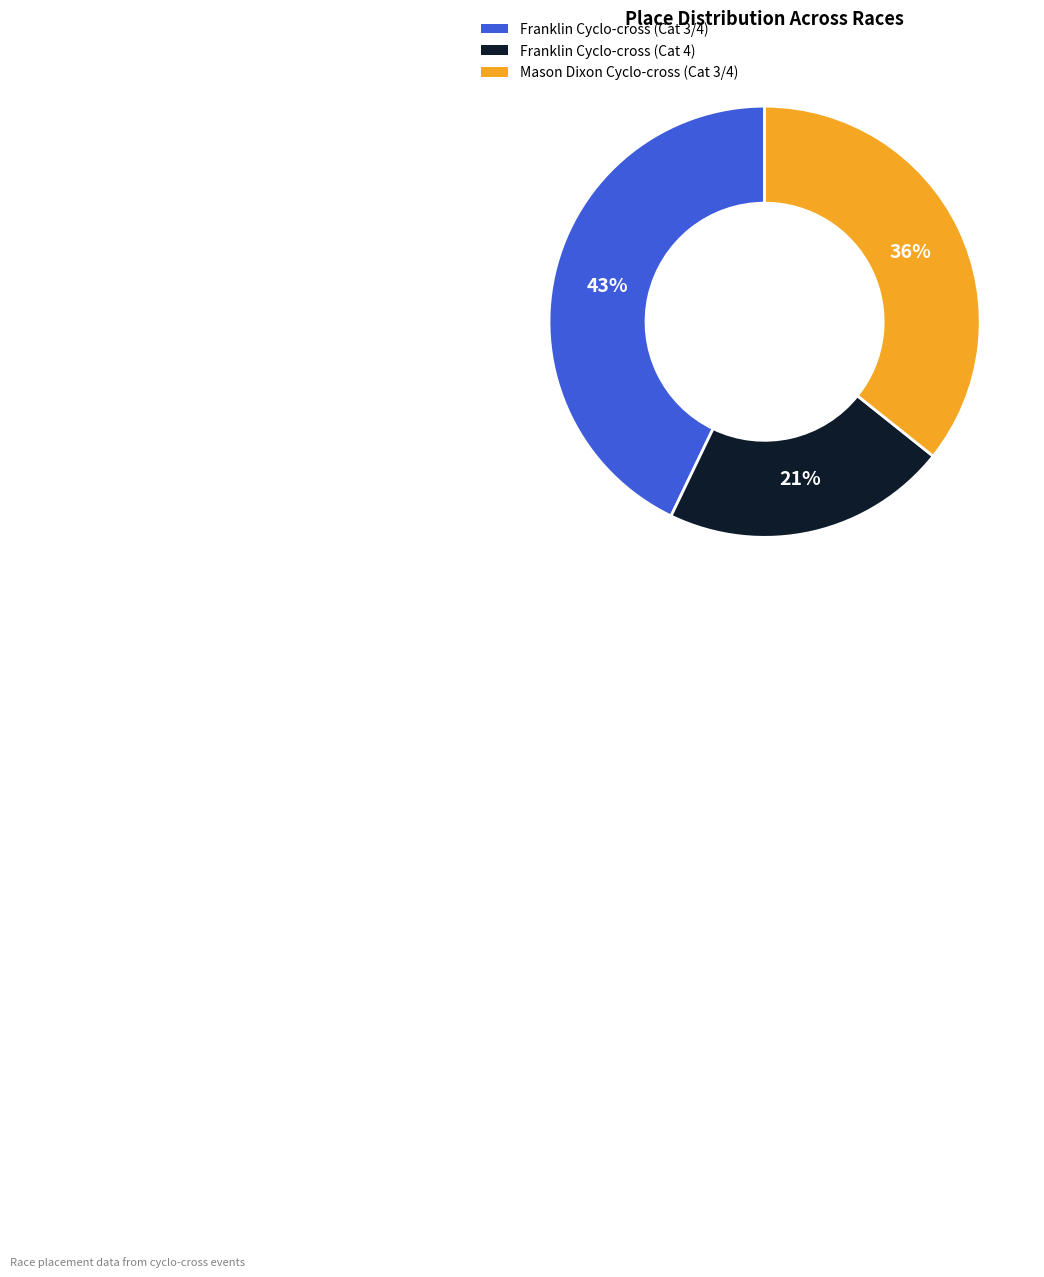

Which slice is the largest?

Franklin Cyclo-cross (Cat 3/4)